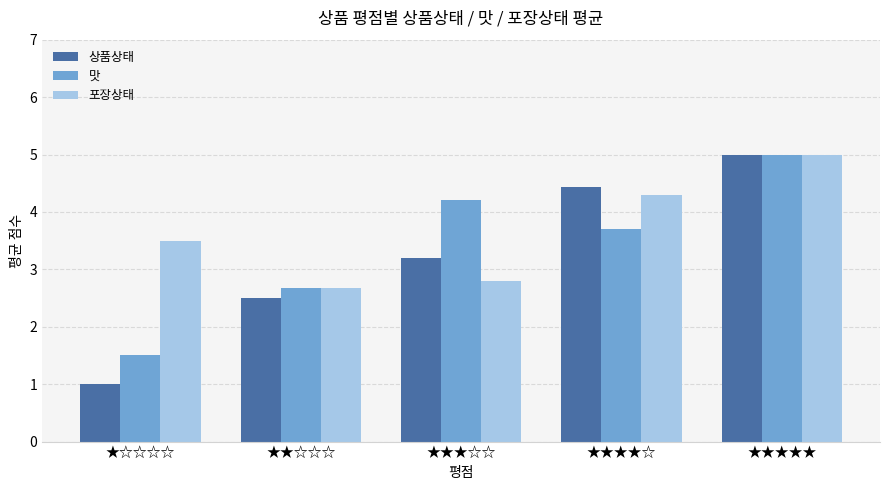

The 상품상태 series shows 2.5 at ★★☆☆☆. True or false?

True